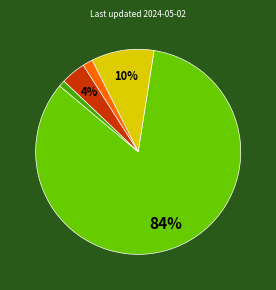

Does any single category account for the majority?

Yes